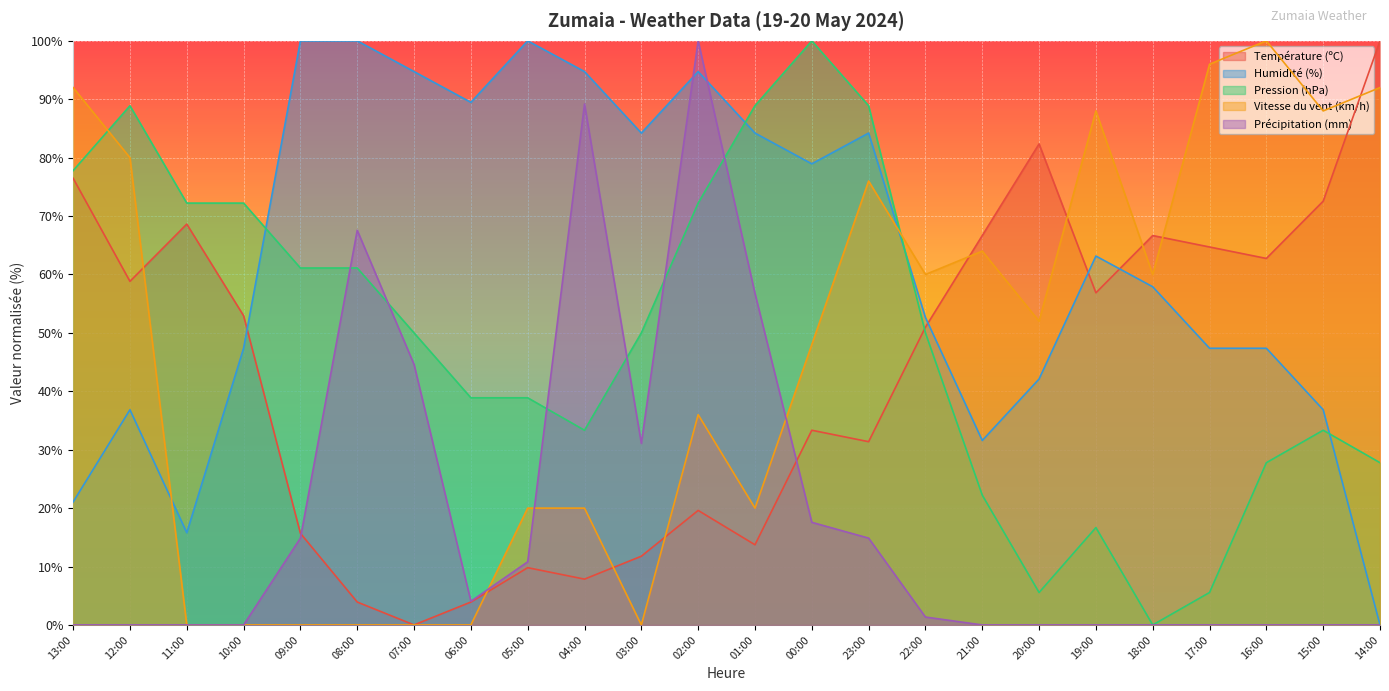

What is the label of the 9th point from the right?

22:00